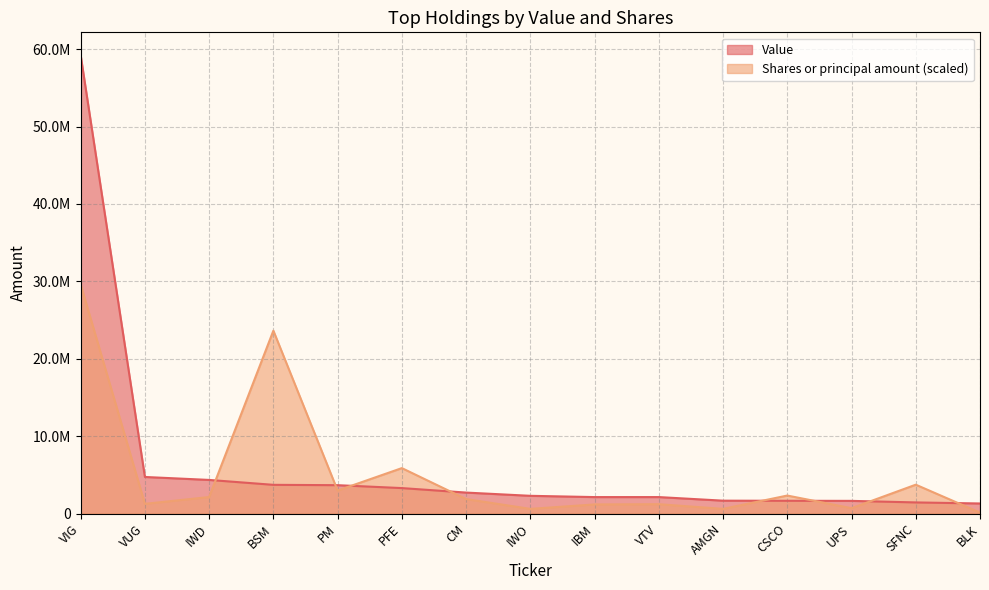

What position from the right is VTV?

6